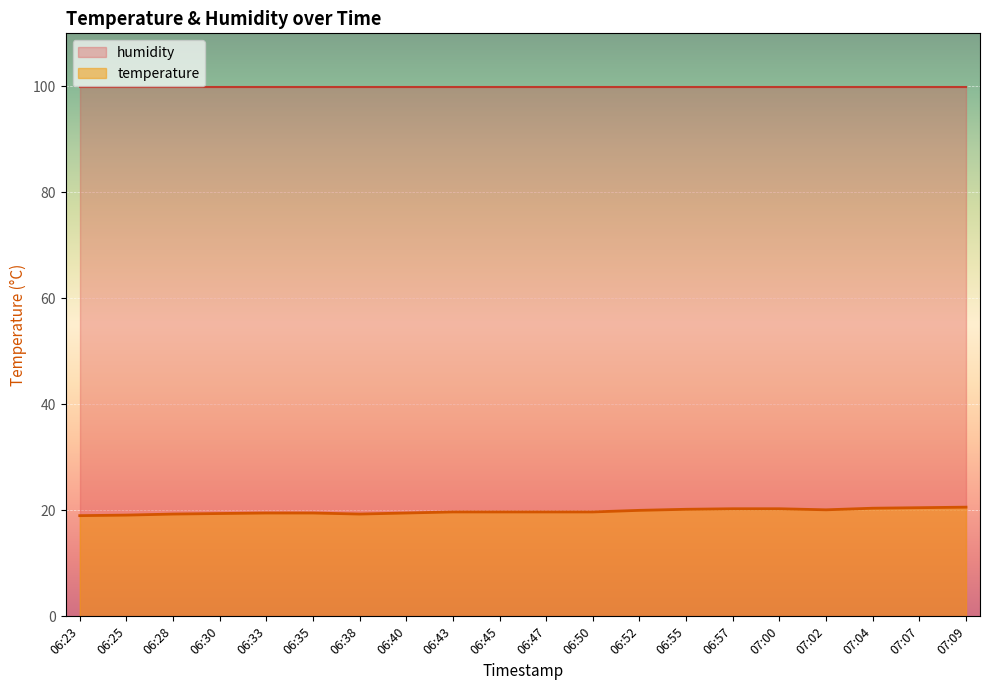

Rank the categories by value from highest to lowest.

07:09, 07:07, 07:04, 06:57, 07:00, 06:55, 07:02, 06:52, 06:43, 06:45, 06:47, 06:50, 06:33, 06:35, 06:40, 06:30, 06:28, 06:38, 06:25, 06:23